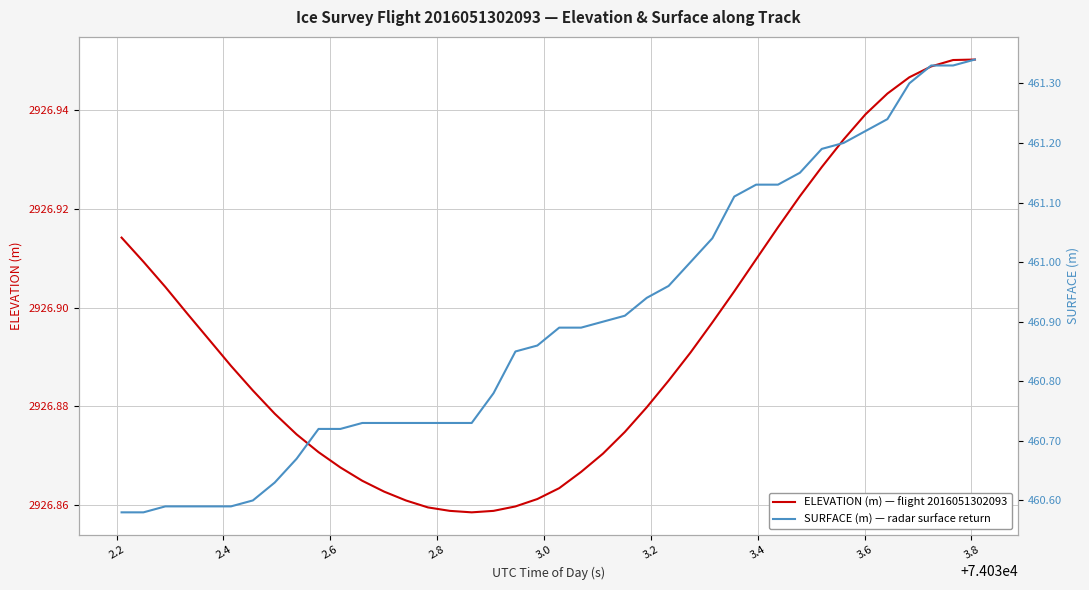

Does the chart display data point markers on the line(s)?

No